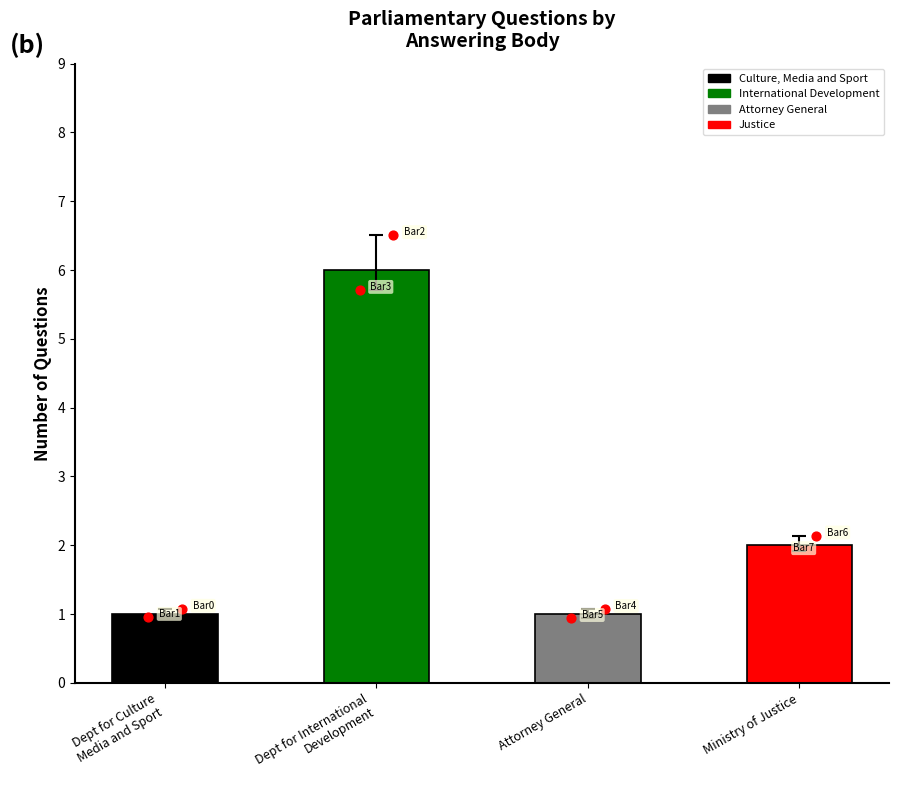

Between Ministry of Justice and Dept for International
Development, which is larger?

Dept for International
Development